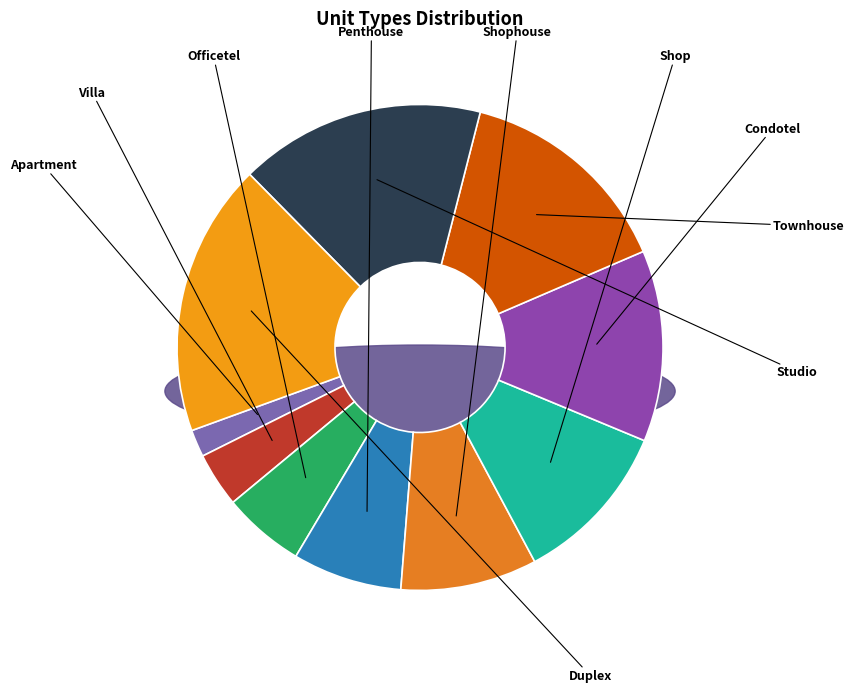

How many slices are in this pie chart?

10